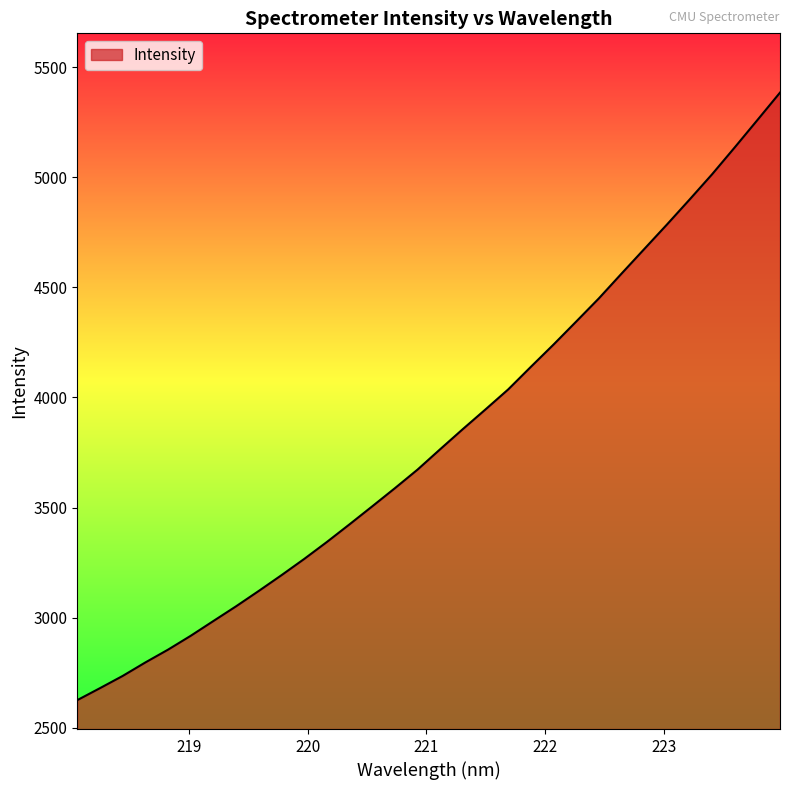

What is the minimum value shown in the chart?

2625.3